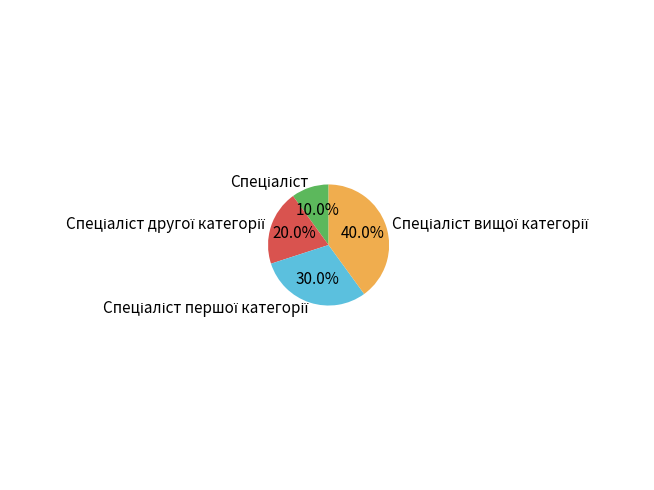

Does any single category account for the majority?

No